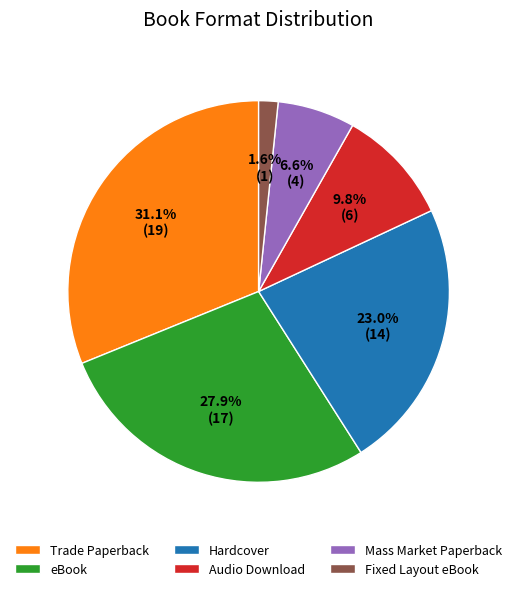

Count the number of slices in the pie.

6